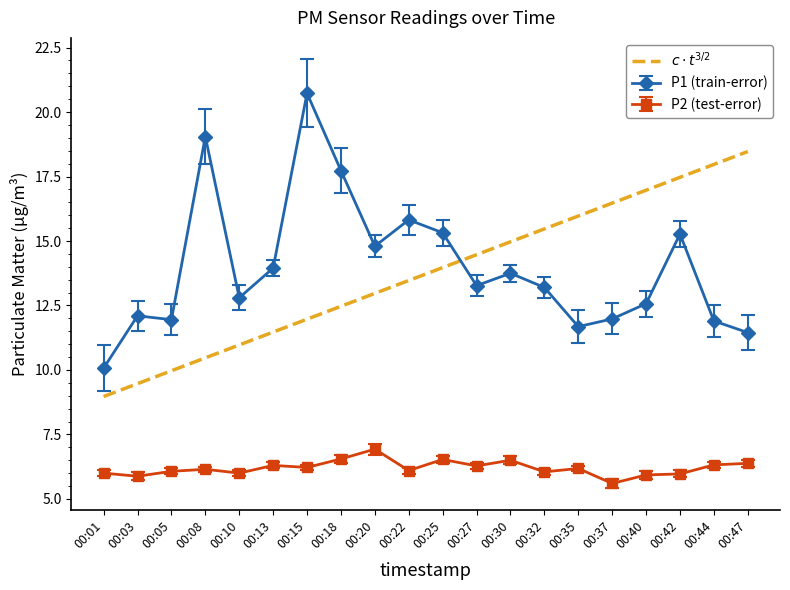

True or false: P1 (train-error) and P2 (test-error) cross at least once.

False